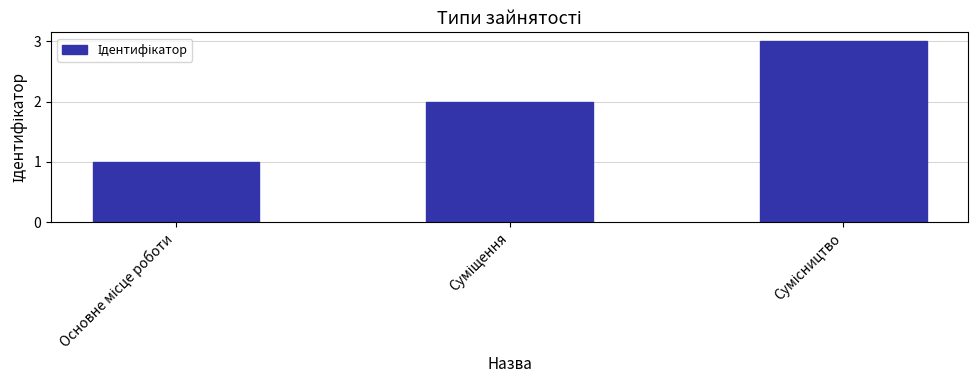

What is the maximum value shown in the chart?

3